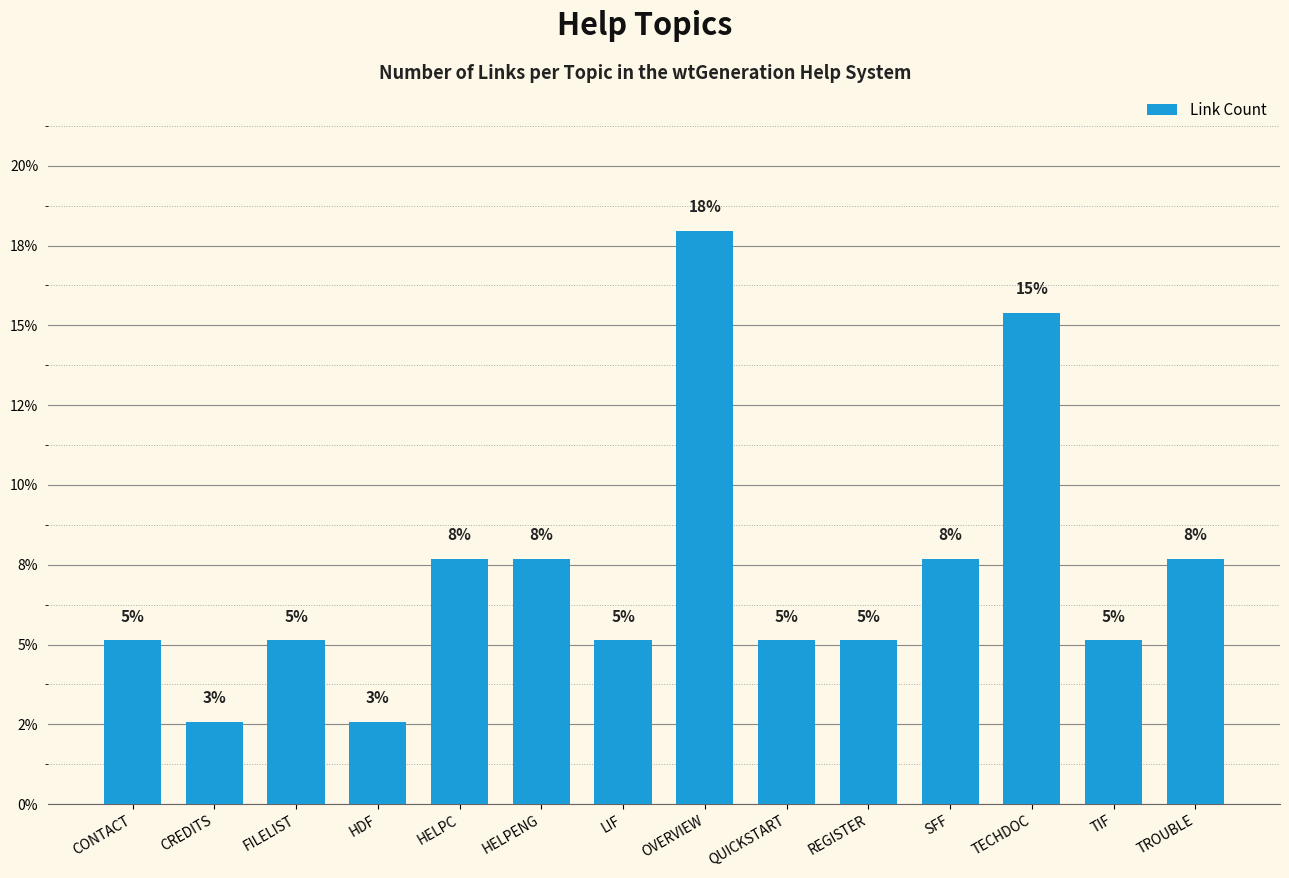

At which category does the chart reach its minimum across all series?

CREDITS